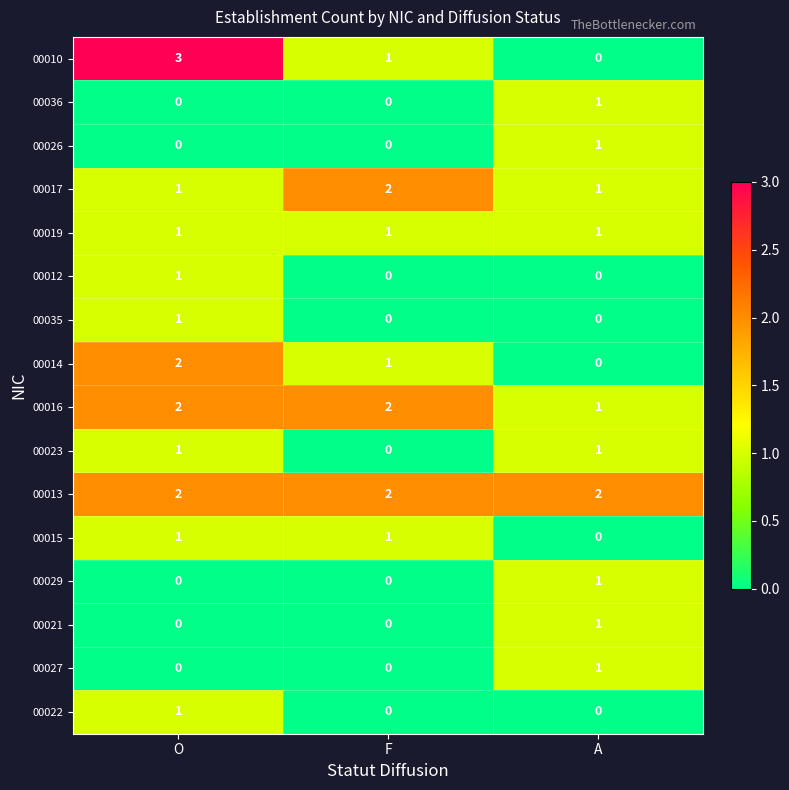

How many series are shown in this chart?

16